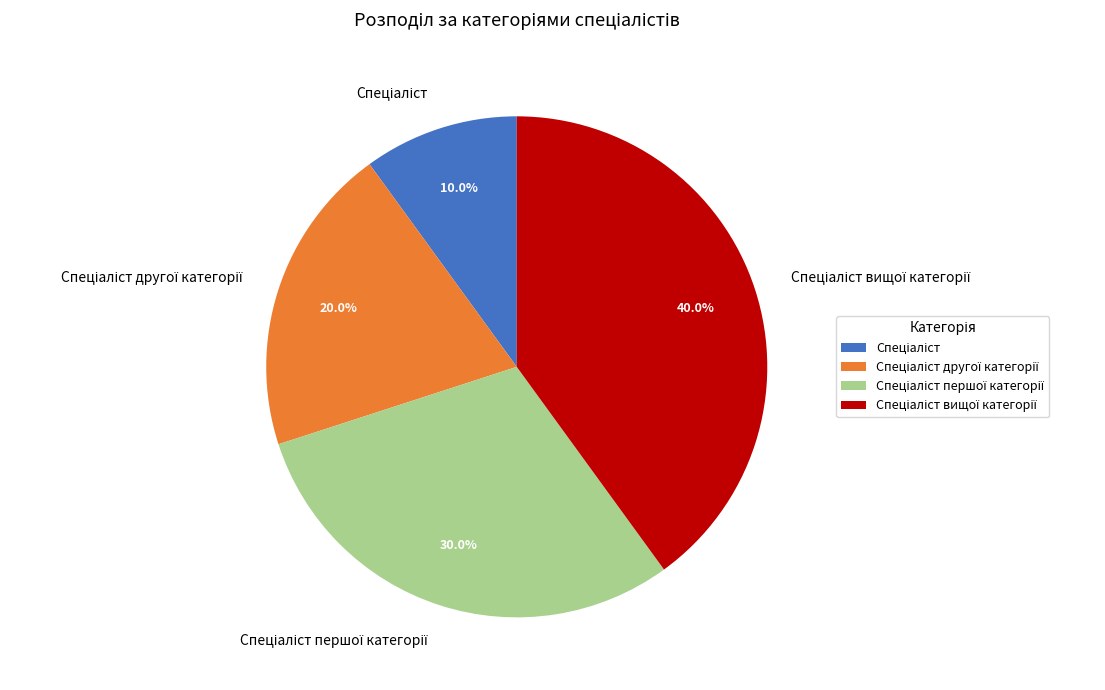

Count the number of slices in the pie.

4